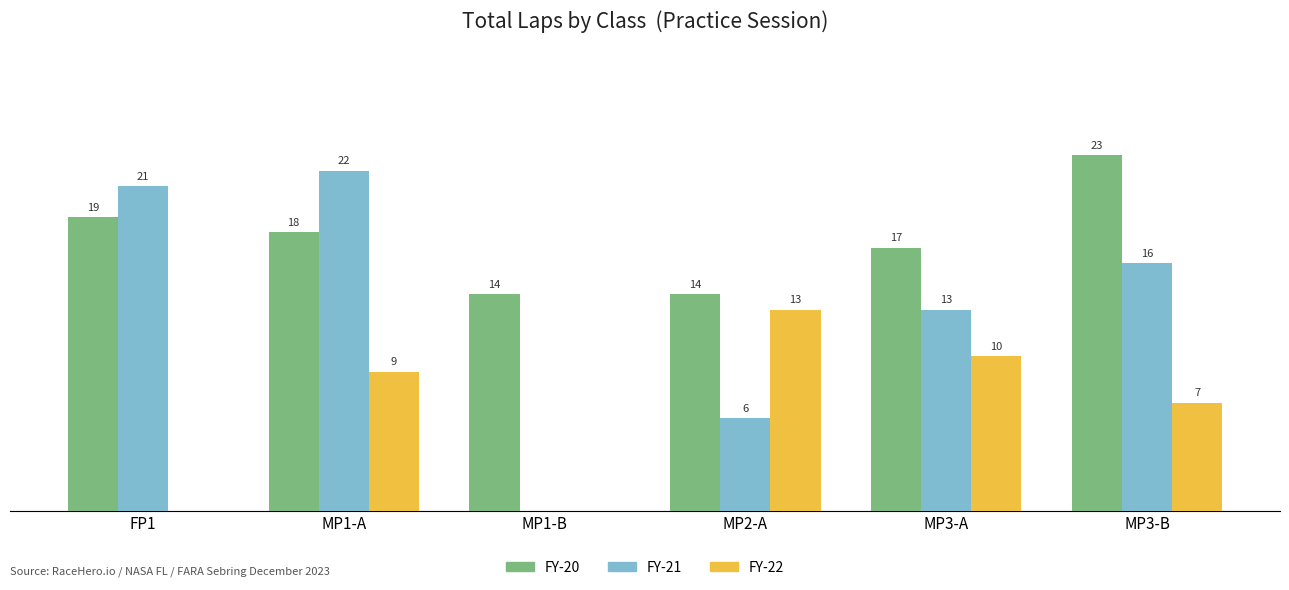

At which label is FY-20 closest to 18?

MP1-A